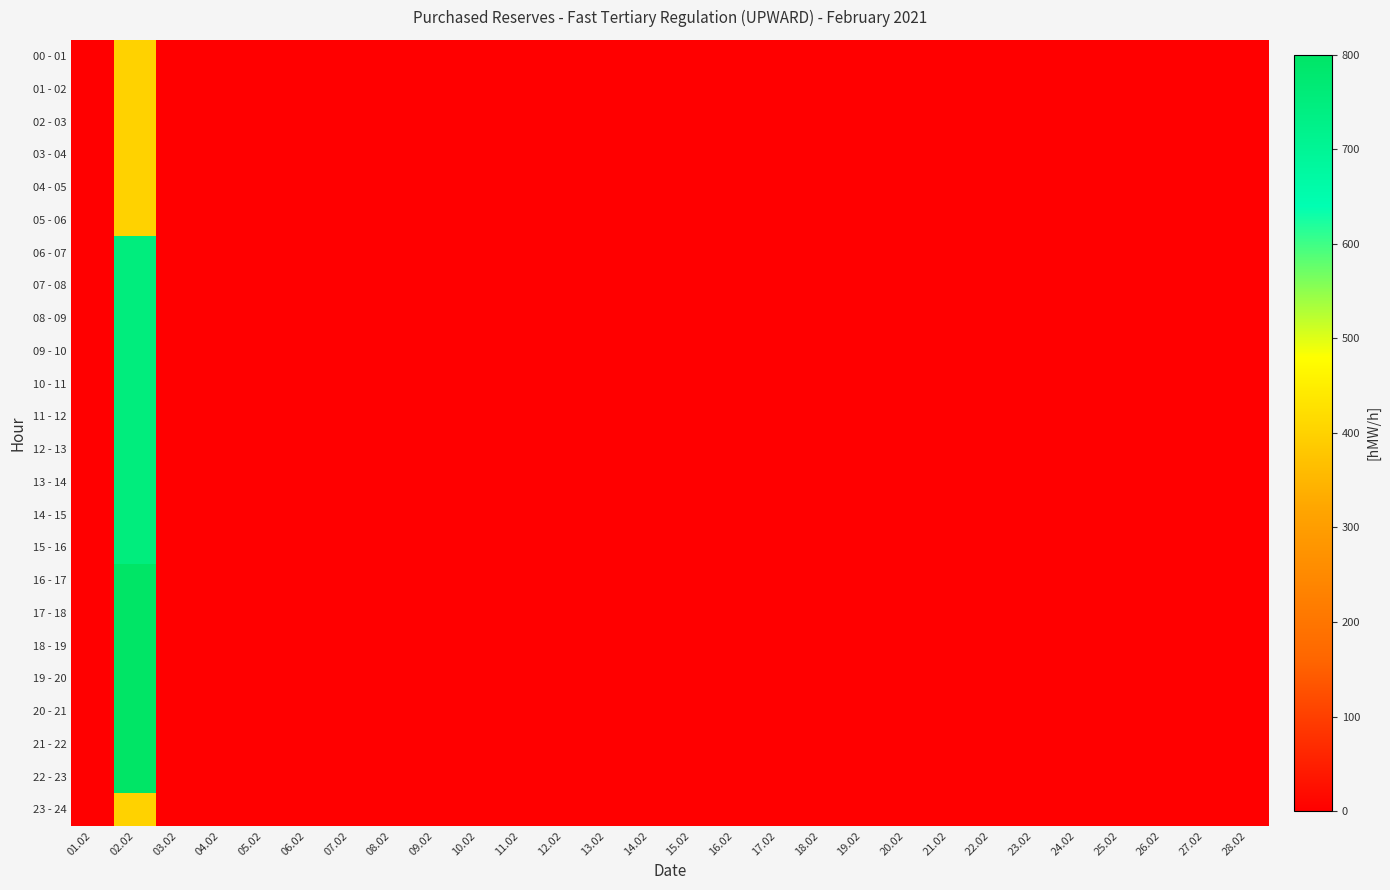

Reading left to right, what are all the values shown in this chart?

00 - 01: 01.02=0	02.02=400	03.02=0	04.02=0	05.02=0	06.02=0	07.02=0	08.02=0	09.02=0	10.02=0	11.02=0	12.02=0	13.02=0	14.02=0	15.02=0	16.02=0	17.02=0	18.02=0	19.02=0	20.02=0	21.02=0	22.02=0	23.02=0	24.02=0	25.02=0	26.02=0	27.02=0	28.02=0
01 - 02: 01.02=0	02.02=400	03.02=0	04.02=0	05.02=0	06.02=0	07.02=0	08.02=0	09.02=0	10.02=0	11.02=0	12.02=0	13.02=0	14.02=0	15.02=0	16.02=0	17.02=0	18.02=0	19.02=0	20.02=0	21.02=0	22.02=0	23.02=0	24.02=0	25.02=0	26.02=0	27.02=0	28.02=0
02 - 03: 01.02=0	02.02=400	03.02=0	04.02=0	05.02=0	06.02=0	07.02=0	08.02=0	09.02=0	10.02=0	11.02=0	12.02=0	13.02=0	14.02=0	15.02=0	16.02=0	17.02=0	18.02=0	19.02=0	20.02=0	21.02=0	22.02=0	23.02=0	24.02=0	25.02=0	26.02=0	27.02=0	28.02=0
03 - 04: 01.02=0	02.02=400	03.02=0	04.02=0	05.02=0	06.02=0	07.02=0	08.02=0	09.02=0	10.02=0	11.02=0	12.02=0	13.02=0	14.02=0	15.02=0	16.02=0	17.02=0	18.02=0	19.02=0	20.02=0	21.02=0	22.02=0	23.02=0	24.02=0	25.02=0	26.02=0	27.02=0	28.02=0
04 - 05: 01.02=0	02.02=400	03.02=0	04.02=0	05.02=0	06.02=0	07.02=0	08.02=0	09.02=0	10.02=0	11.02=0	12.02=0	13.02=0	14.02=0	15.02=0	16.02=0	17.02=0	18.02=0	19.02=0	20.02=0	21.02=0	22.02=0	23.02=0	24.02=0	25.02=0	26.02=0	27.02=0	28.02=0
05 - 06: 01.02=0	02.02=400	03.02=0	04.02=0	05.02=0	06.02=0	07.02=0	08.02=0	09.02=0	10.02=0	11.02=0	12.02=0	13.02=0	14.02=0	15.02=0	16.02=0	17.02=0	18.02=0	19.02=0	20.02=0	21.02=0	22.02=0	23.02=0	24.02=0	25.02=0	26.02=0	27.02=0	28.02=0
06 - 07: 01.02=0	02.02=750	03.02=0	04.02=0	05.02=0	06.02=0	07.02=0	08.02=0	09.02=0	10.02=0	11.02=0	12.02=0	13.02=0	14.02=0	15.02=0	16.02=0	17.02=0	18.02=0	19.02=0	20.02=0	21.02=0	22.02=0	23.02=0	24.02=0	25.02=0	26.02=0	27.02=0	28.02=0
07 - 08: 01.02=0	02.02=750	03.02=0	04.02=0	05.02=0	06.02=0	07.02=0	08.02=0	09.02=0	10.02=0	11.02=0	12.02=0	13.02=0	14.02=0	15.02=0	16.02=0	17.02=0	18.02=0	19.02=0	20.02=0	21.02=0	22.02=0	23.02=0	24.02=0	25.02=0	26.02=0	27.02=0	28.02=0
08 - 09: 01.02=0	02.02=750	03.02=0	04.02=0	05.02=0	06.02=0	07.02=0	08.02=0	09.02=0	10.02=0	11.02=0	12.02=0	13.02=0	14.02=0	15.02=0	16.02=0	17.02=0	18.02=0	19.02=0	20.02=0	21.02=0	22.02=0	23.02=0	24.02=0	25.02=0	26.02=0	27.02=0	28.02=0
09 - 10: 01.02=0	02.02=750	03.02=0	04.02=0	05.02=0	06.02=0	07.02=0	08.02=0	09.02=0	10.02=0	11.02=0	12.02=0	13.02=0	14.02=0	15.02=0	16.02=0	17.02=0	18.02=0	19.02=0	20.02=0	21.02=0	22.02=0	23.02=0	24.02=0	25.02=0	26.02=0	27.02=0	28.02=0
10 - 11: 01.02=0	02.02=750	03.02=0	04.02=0	05.02=0	06.02=0	07.02=0	08.02=0	09.02=0	10.02=0	11.02=0	12.02=0	13.02=0	14.02=0	15.02=0	16.02=0	17.02=0	18.02=0	19.02=0	20.02=0	21.02=0	22.02=0	23.02=0	24.02=0	25.02=0	26.02=0	27.02=0	28.02=0
11 - 12: 01.02=0	02.02=750	03.02=0	04.02=0	05.02=0	06.02=0	07.02=0	08.02=0	09.02=0	10.02=0	11.02=0	12.02=0	13.02=0	14.02=0	15.02=0	16.02=0	17.02=0	18.02=0	19.02=0	20.02=0	21.02=0	22.02=0	23.02=0	24.02=0	25.02=0	26.02=0	27.02=0	28.02=0
12 - 13: 01.02=0	02.02=750	03.02=0	04.02=0	05.02=0	06.02=0	07.02=0	08.02=0	09.02=0	10.02=0	11.02=0	12.02=0	13.02=0	14.02=0	15.02=0	16.02=0	17.02=0	18.02=0	19.02=0	20.02=0	21.02=0	22.02=0	23.02=0	24.02=0	25.02=0	26.02=0	27.02=0	28.02=0
13 - 14: 01.02=0	02.02=750	03.02=0	04.02=0	05.02=0	06.02=0	07.02=0	08.02=0	09.02=0	10.02=0	11.02=0	12.02=0	13.02=0	14.02=0	15.02=0	16.02=0	17.02=0	18.02=0	19.02=0	20.02=0	21.02=0	22.02=0	23.02=0	24.02=0	25.02=0	26.02=0	27.02=0	28.02=0
14 - 15: 01.02=0	02.02=750	03.02=0	04.02=0	05.02=0	06.02=0	07.02=0	08.02=0	09.02=0	10.02=0	11.02=0	12.02=0	13.02=0	14.02=0	15.02=0	16.02=0	17.02=0	18.02=0	19.02=0	20.02=0	21.02=0	22.02=0	23.02=0	24.02=0	25.02=0	26.02=0	27.02=0	28.02=0
15 - 16: 01.02=0	02.02=750	03.02=0	04.02=0	05.02=0	06.02=0	07.02=0	08.02=0	09.02=0	10.02=0	11.02=0	12.02=0	13.02=0	14.02=0	15.02=0	16.02=0	17.02=0	18.02=0	19.02=0	20.02=0	21.02=0	22.02=0	23.02=0	24.02=0	25.02=0	26.02=0	27.02=0	28.02=0
16 - 17: 01.02=0	02.02=800	03.02=0	04.02=0	05.02=0	06.02=0	07.02=0	08.02=0	09.02=0	10.02=0	11.02=0	12.02=0	13.02=0	14.02=0	15.02=0	16.02=0	17.02=0	18.02=0	19.02=0	20.02=0	21.02=0	22.02=0	23.02=0	24.02=0	25.02=0	26.02=0	27.02=0	28.02=0
17 - 18: 01.02=0	02.02=800	03.02=0	04.02=0	05.02=0	06.02=0	07.02=0	08.02=0	09.02=0	10.02=0	11.02=0	12.02=0	13.02=0	14.02=0	15.02=0	16.02=0	17.02=0	18.02=0	19.02=0	20.02=0	21.02=0	22.02=0	23.02=0	24.02=0	25.02=0	26.02=0	27.02=0	28.02=0
18 - 19: 01.02=0	02.02=800	03.02=0	04.02=0	05.02=0	06.02=0	07.02=0	08.02=0	09.02=0	10.02=0	11.02=0	12.02=0	13.02=0	14.02=0	15.02=0	16.02=0	17.02=0	18.02=0	19.02=0	20.02=0	21.02=0	22.02=0	23.02=0	24.02=0	25.02=0	26.02=0	27.02=0	28.02=0
19 - 20: 01.02=0	02.02=800	03.02=0	04.02=0	05.02=0	06.02=0	07.02=0	08.02=0	09.02=0	10.02=0	11.02=0	12.02=0	13.02=0	14.02=0	15.02=0	16.02=0	17.02=0	18.02=0	19.02=0	20.02=0	21.02=0	22.02=0	23.02=0	24.02=0	25.02=0	26.02=0	27.02=0	28.02=0
20 - 21: 01.02=0	02.02=800	03.02=0	04.02=0	05.02=0	06.02=0	07.02=0	08.02=0	09.02=0	10.02=0	11.02=0	12.02=0	13.02=0	14.02=0	15.02=0	16.02=0	17.02=0	18.02=0	19.02=0	20.02=0	21.02=0	22.02=0	23.02=0	24.02=0	25.02=0	26.02=0	27.02=0	28.02=0
21 - 22: 01.02=0	02.02=800	03.02=0	04.02=0	05.02=0	06.02=0	07.02=0	08.02=0	09.02=0	10.02=0	11.02=0	12.02=0	13.02=0	14.02=0	15.02=0	16.02=0	17.02=0	18.02=0	19.02=0	20.02=0	21.02=0	22.02=0	23.02=0	24.02=0	25.02=0	26.02=0	27.02=0	28.02=0
22 - 23: 01.02=0	02.02=800	03.02=0	04.02=0	05.02=0	06.02=0	07.02=0	08.02=0	09.02=0	10.02=0	11.02=0	12.02=0	13.02=0	14.02=0	15.02=0	16.02=0	17.02=0	18.02=0	19.02=0	20.02=0	21.02=0	22.02=0	23.02=0	24.02=0	25.02=0	26.02=0	27.02=0	28.02=0
23 - 24: 01.02=0	02.02=400	03.02=0	04.02=0	05.02=0	06.02=0	07.02=0	08.02=0	09.02=0	10.02=0	11.02=0	12.02=0	13.02=0	14.02=0	15.02=0	16.02=0	17.02=0	18.02=0	19.02=0	20.02=0	21.02=0	22.02=0	23.02=0	24.02=0	25.02=0	26.02=0	27.02=0	28.02=0